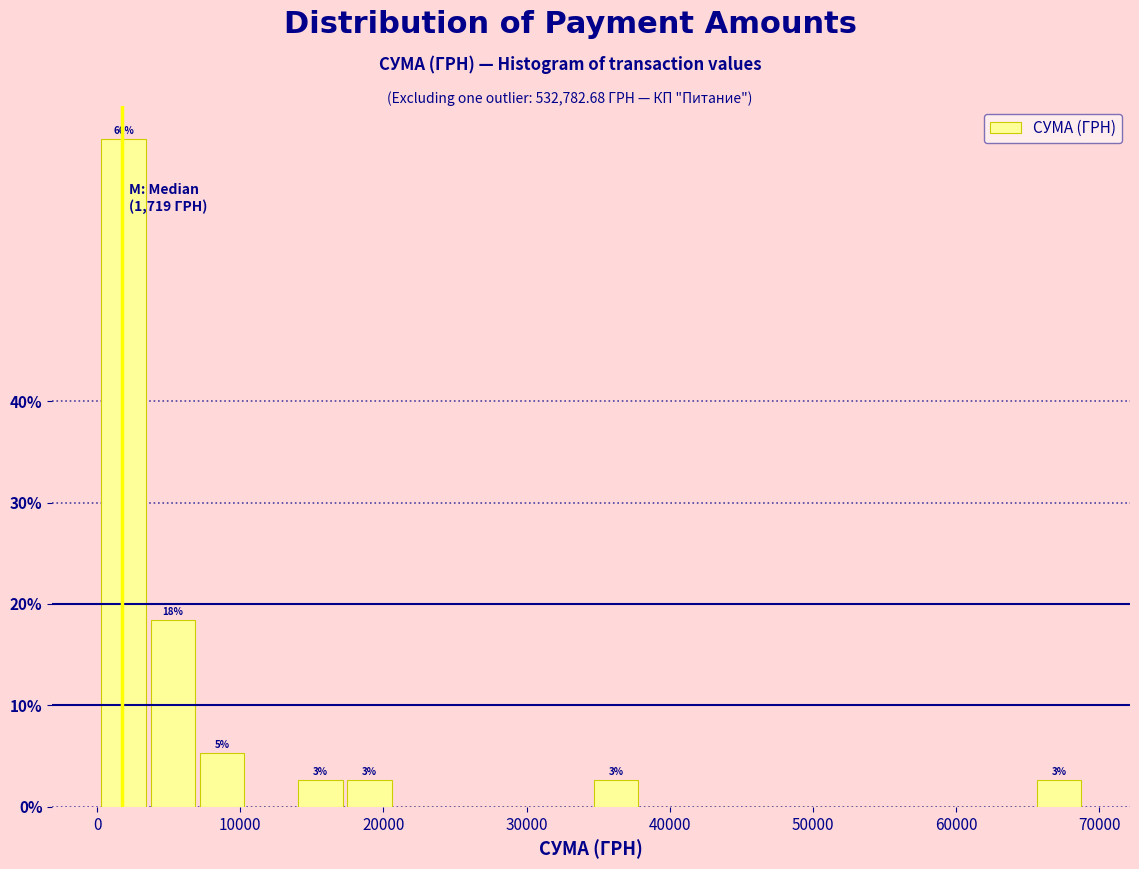

Read against the x-axis, roughly where is the centre of the tallest bar?

2000